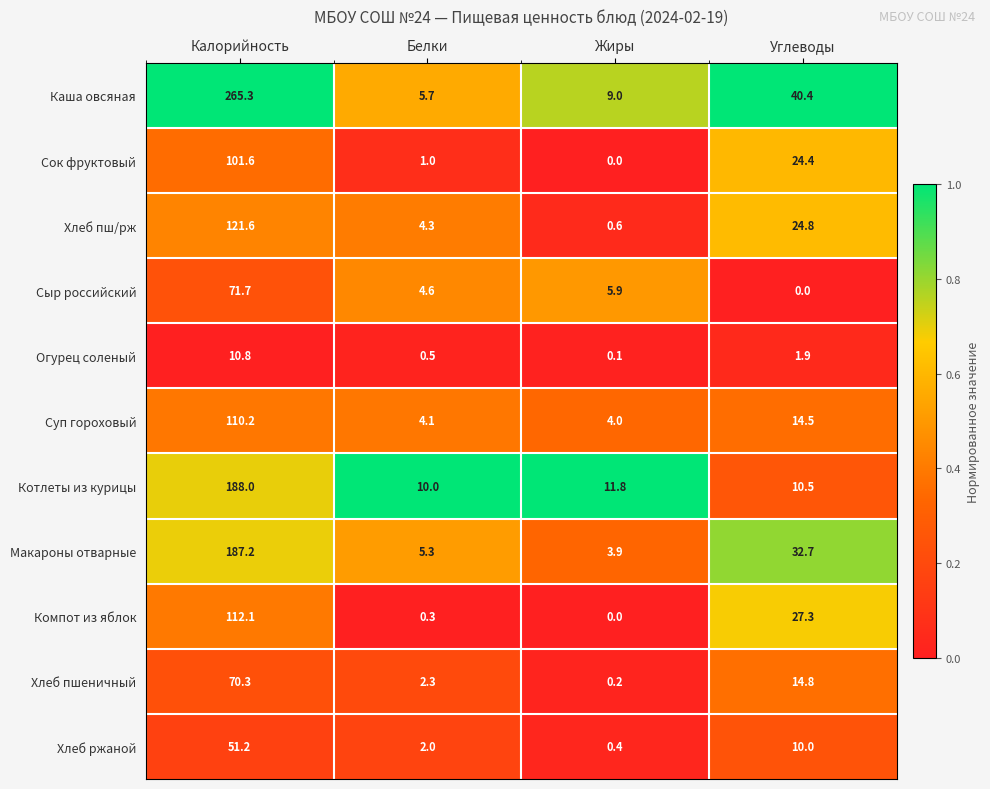

True or false: Каша овсяная has a value of 2.4 at Белки.

False